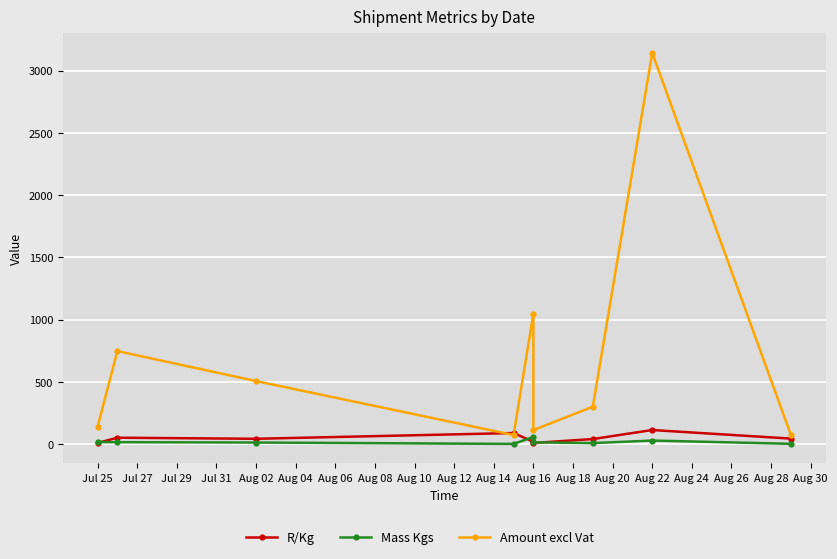

The value of Mass Kgs at Aug 22 is 43.6. True or false?

False